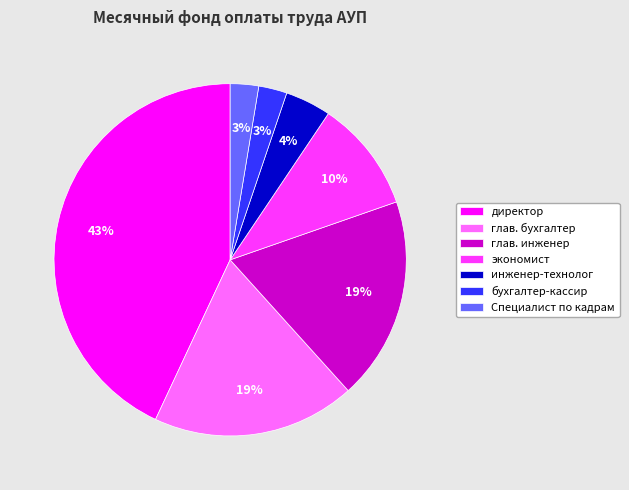

Combined, do глав. бухгалтер and бухгалтер-кассир account for over 50%?

No